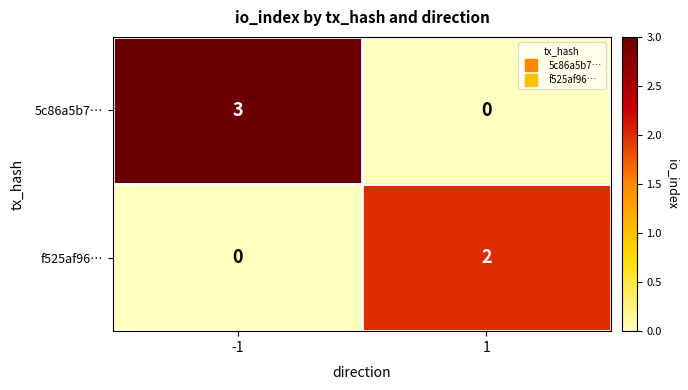

How many positive values does the f525af96… series have?

1